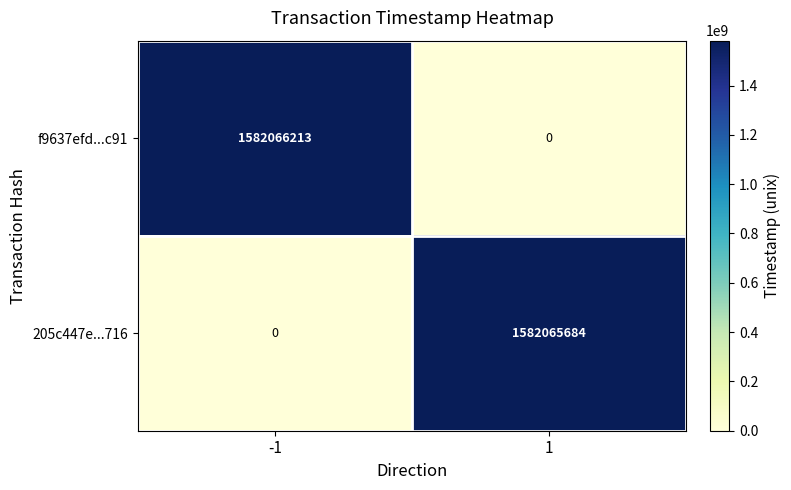

Which series has the largest range (max minus min)?

f9637efd...c91